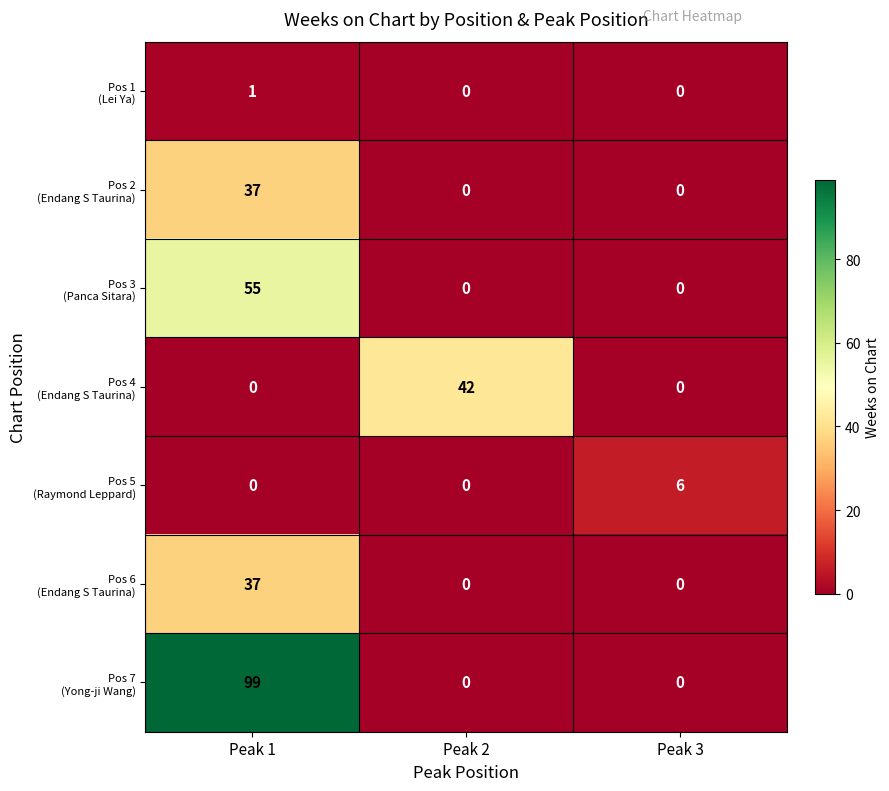

At which category is the sum across all series the highest?

Peak 1